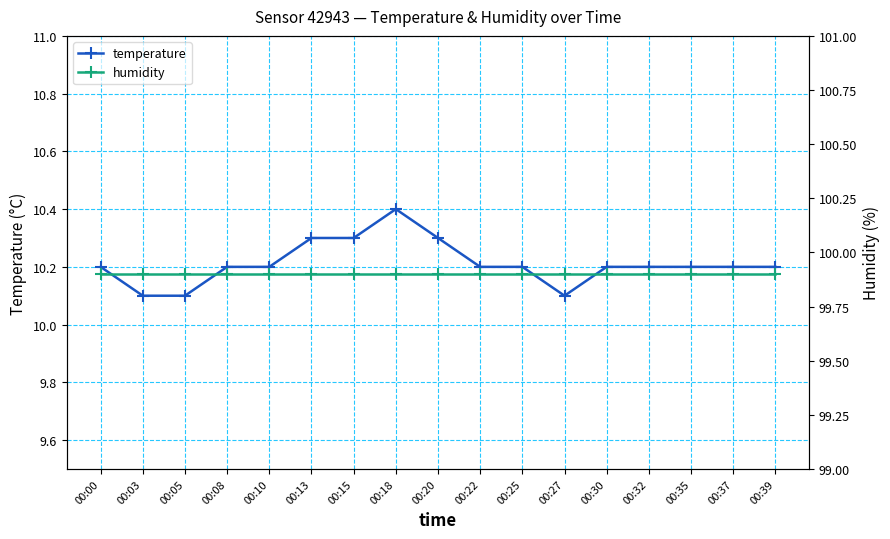

Does the chart display data point markers on the line(s)?

Yes